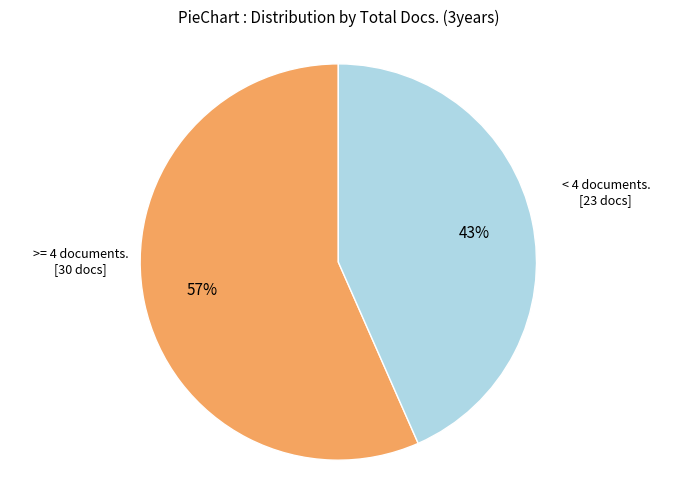

Does any single category account for the majority?

Yes